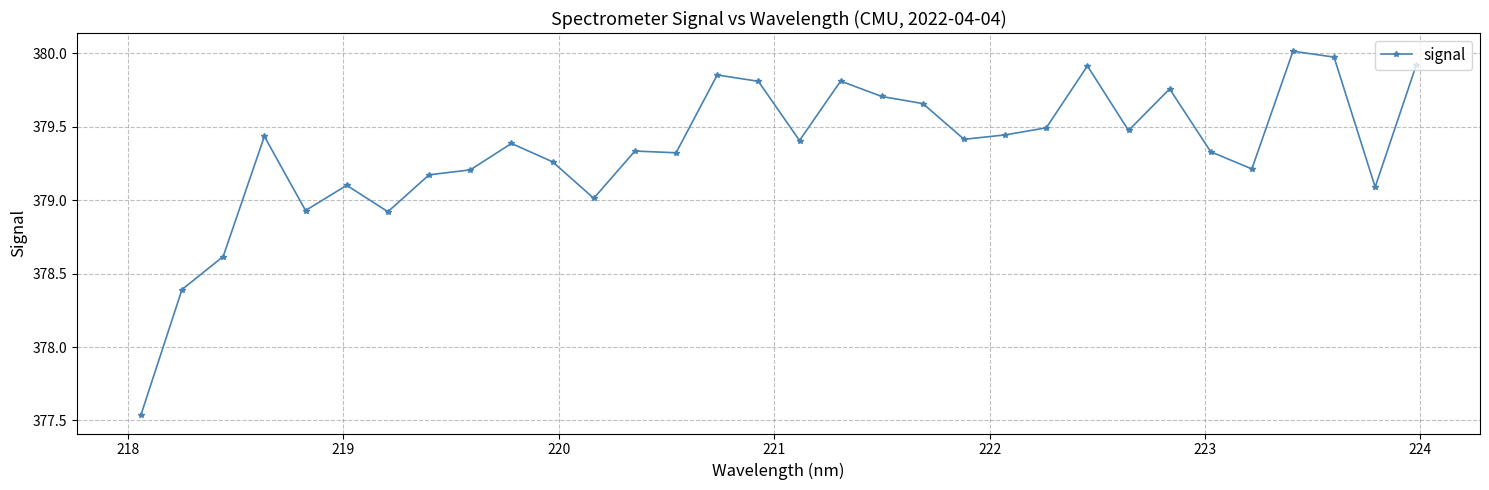

Is this an area chart (filled region under the line)?

No